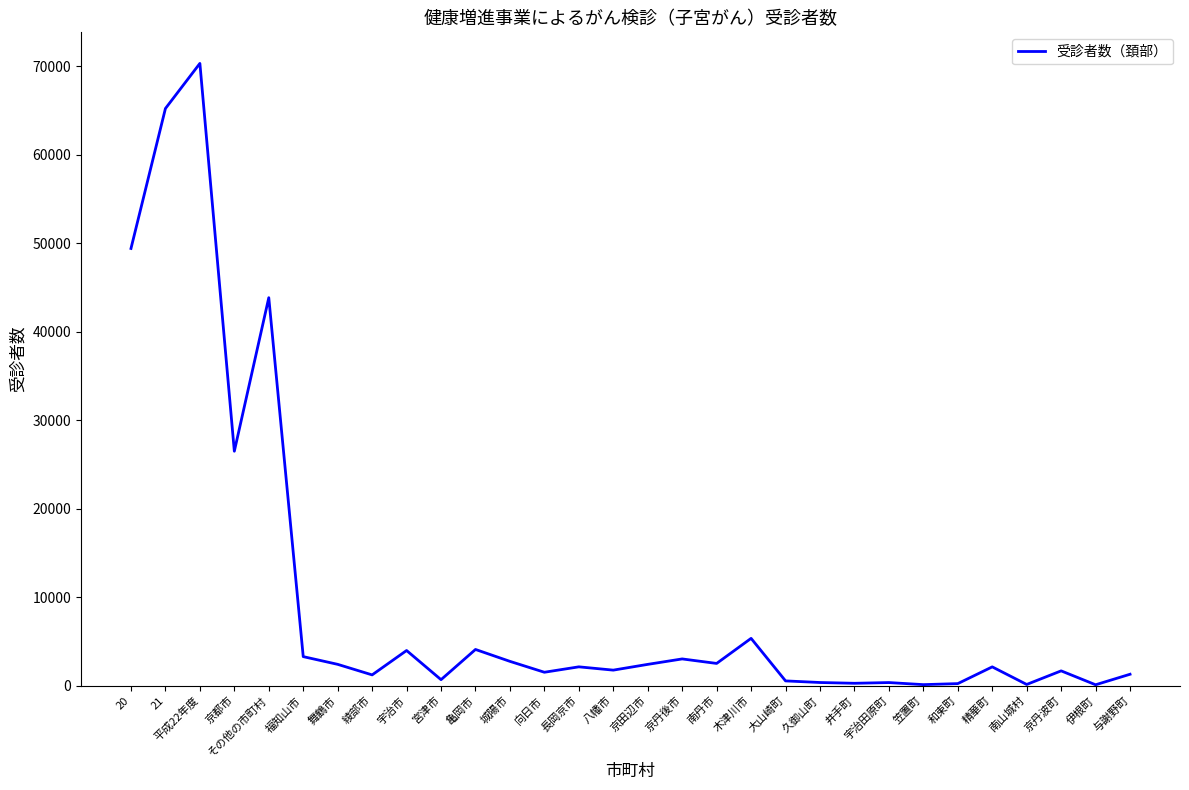

True or false: the data shows 34435 at 京都市.

False